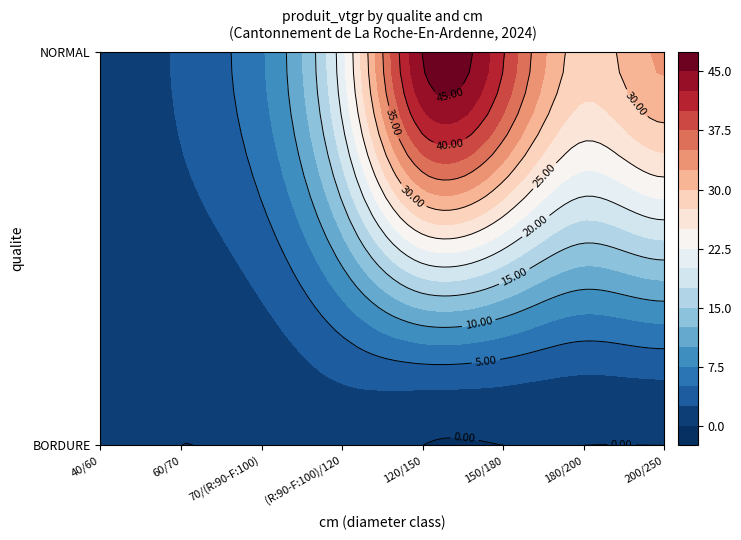

Reading left to right, list all the values displayed in this chart.

BORDURE: 40/60=0.2	60/70=0.0	70/(R:90-F:100)=0.4	(R:90-F:100)/120=1.1	120/150=0.0	150/180=0.0	180/200=0.0	200/250=0.0
NORMAL: 40/60=0.8	60/70=2.9	70/(R:90-F:100)=7.2	(R:90-F:100)/120=21.7	120/150=45.1	150/180=40.2	180/200=28.8	200/250=32.9